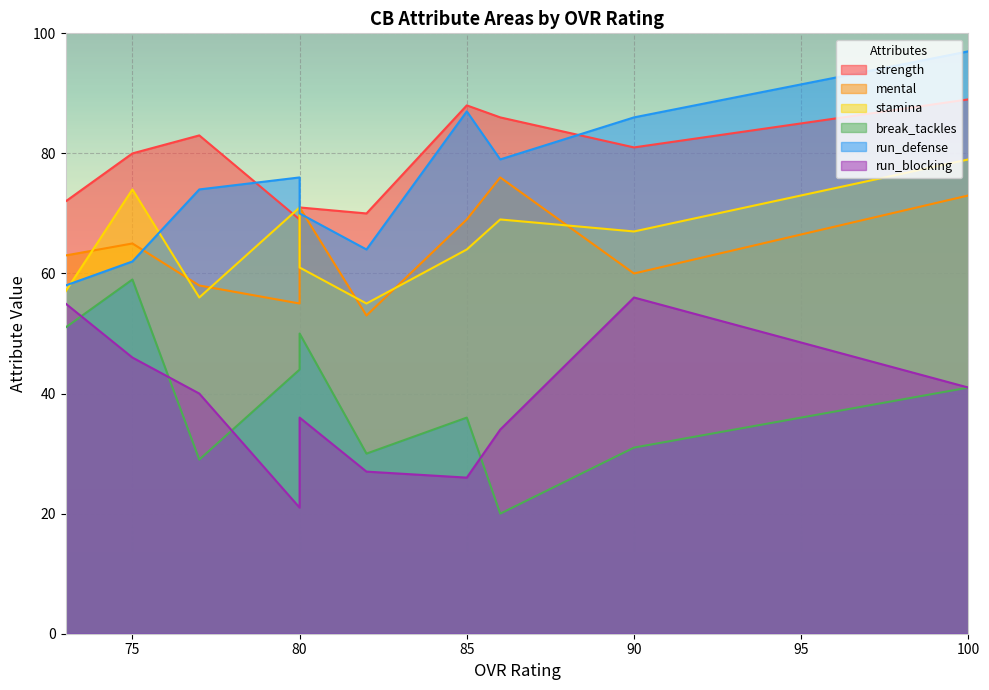

Where is stamina nearest to the value 67?

90